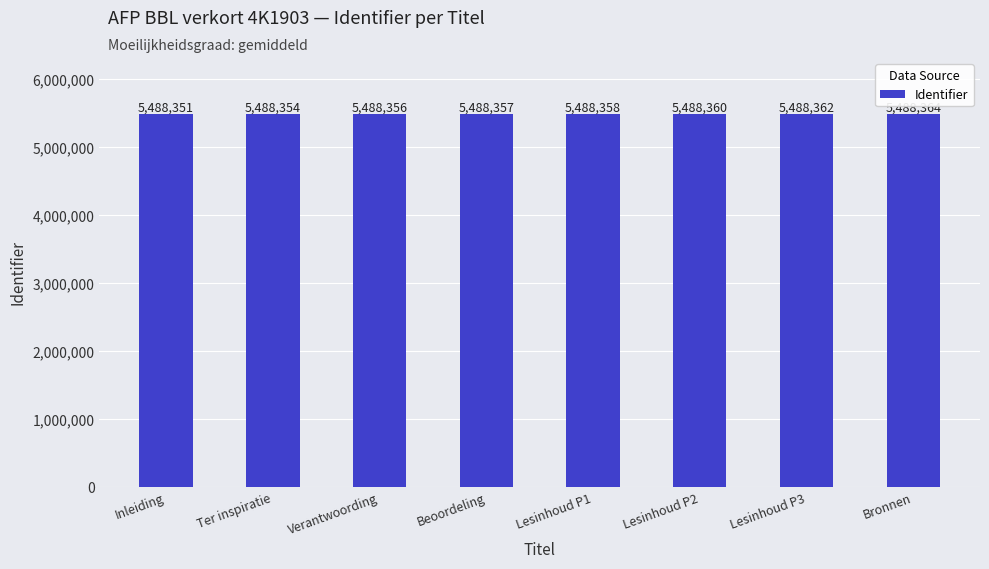

How many values are below 5488358?

4